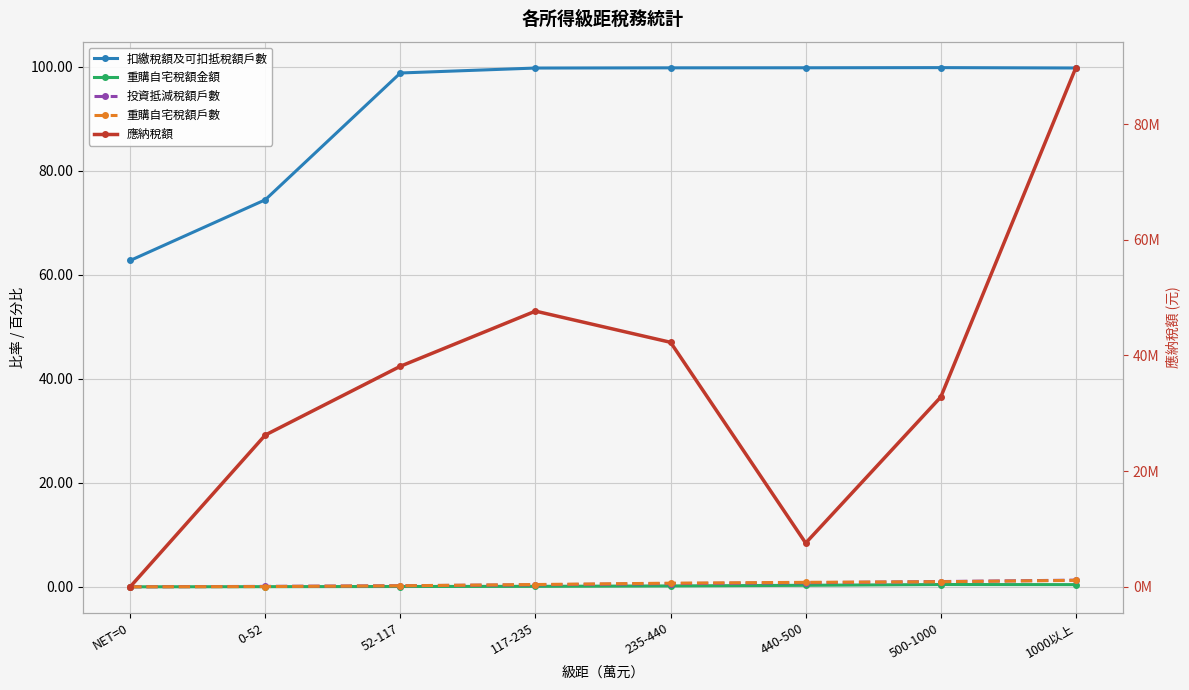

What is the value of the 重購自宅稅額金額 point at the 3rd from the left?

0.1